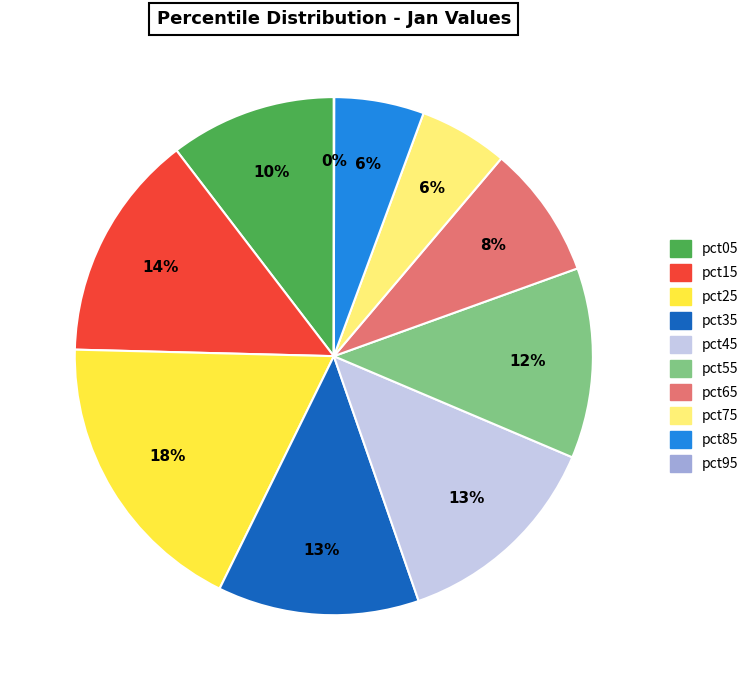

To the nearest percent, what portion does pct35 represent?

13%